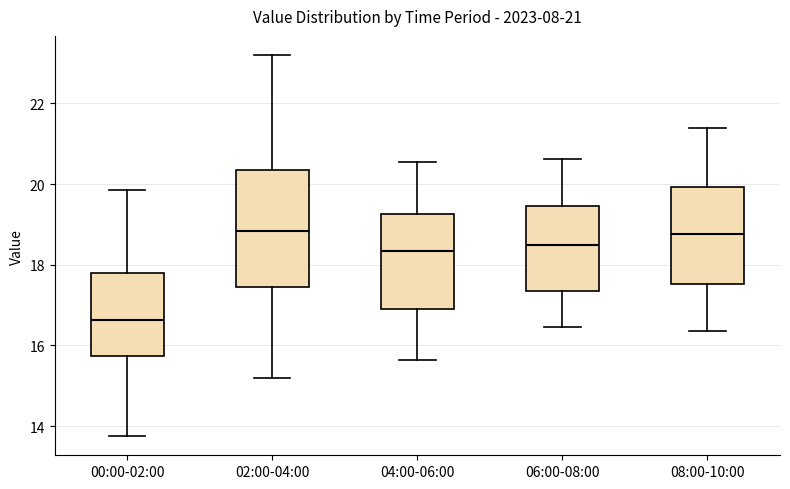

Comparing the boxes themselves (not the whiskers), which one is the tallest?

02:00-04:00